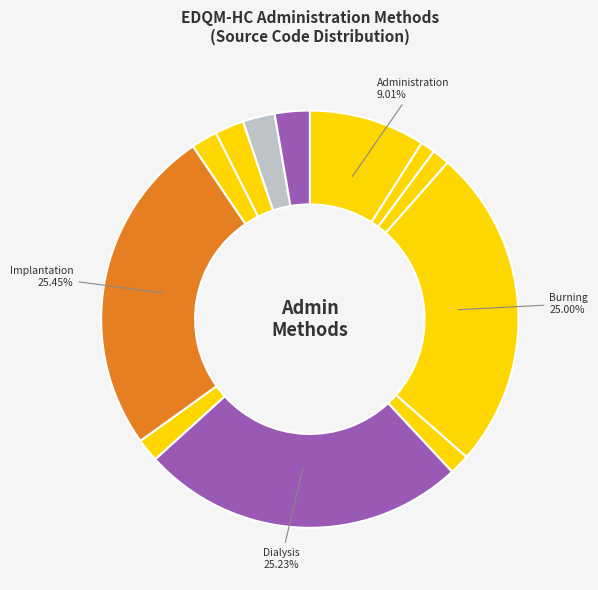

Rank the categories by value from lowest to highest.

Application, Bathing, Chewing, Gargling, Infusion, Inhalation, Injection, Insertion, Administration, Burning, Dialysis, Implantation